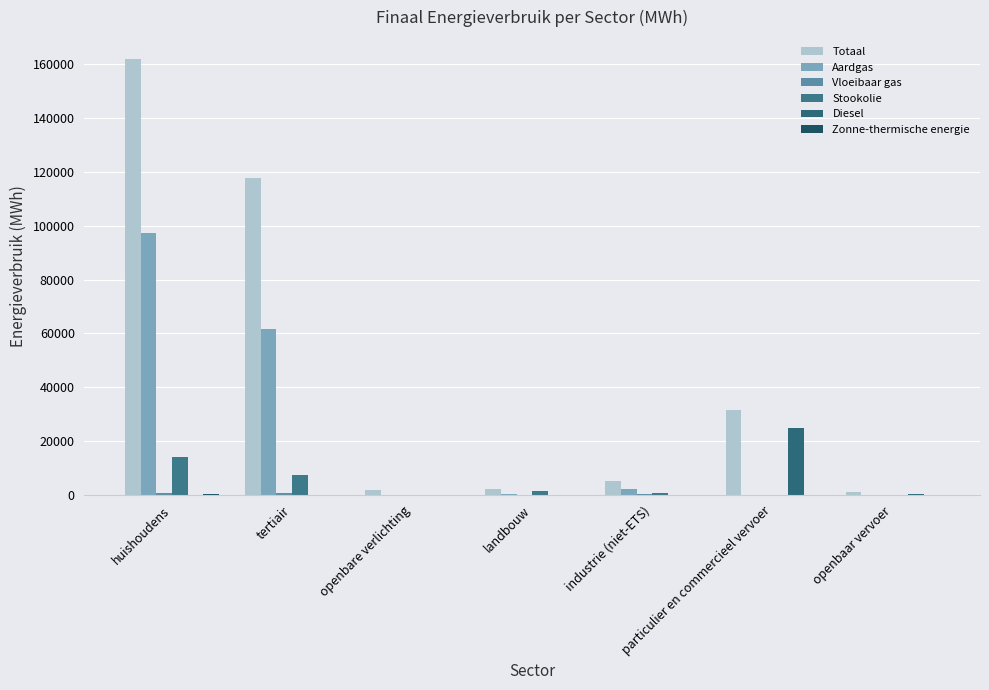

How many groups of bars are there?

7